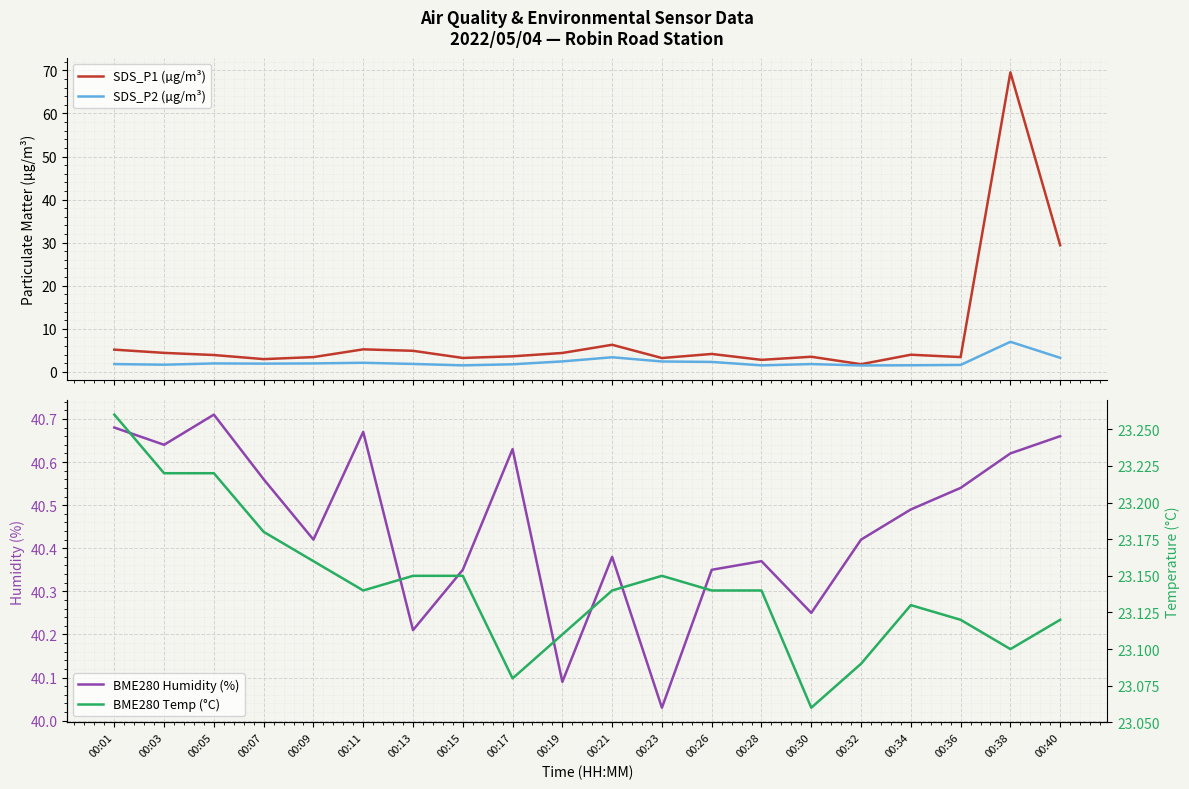

Which category has the lowest value across all series?

00:32